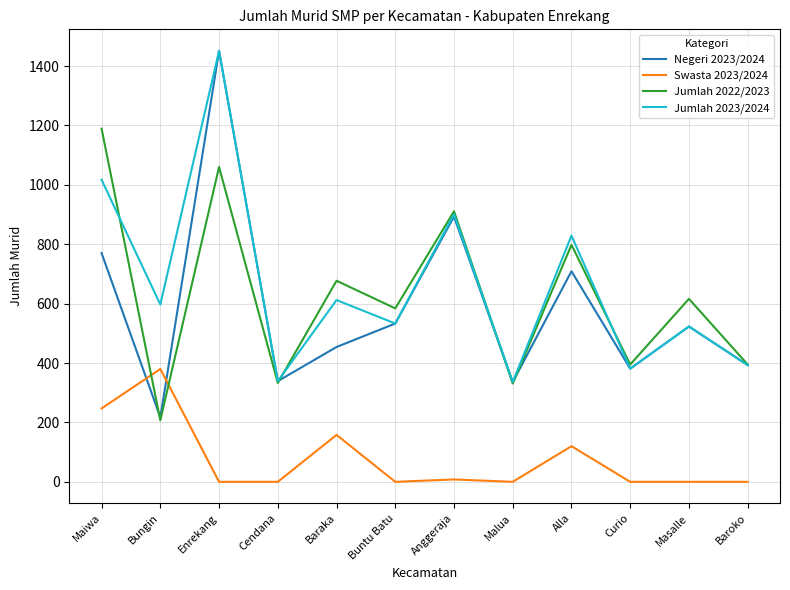

The value of Swasta 2023/2024 at Baroko is 0. True or false?

True